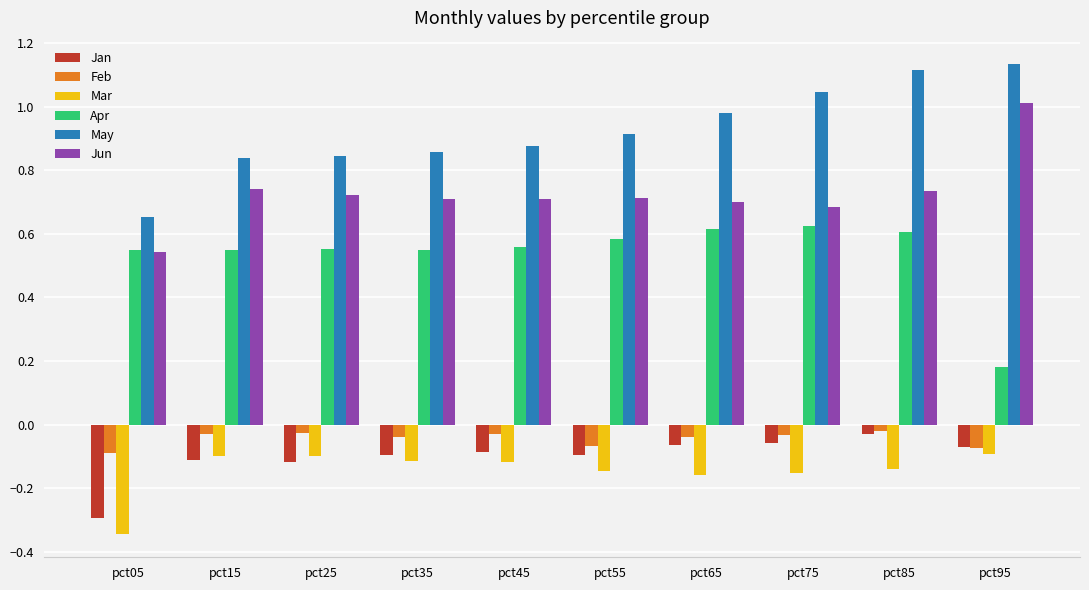

At how many categories does at least one series exceed 0?

10